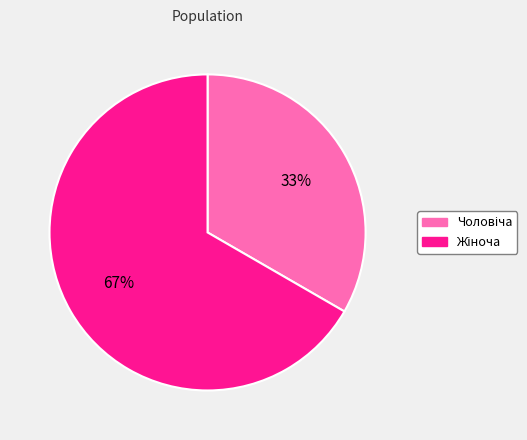

Is there any slice that represents more than half of the pie?

Yes